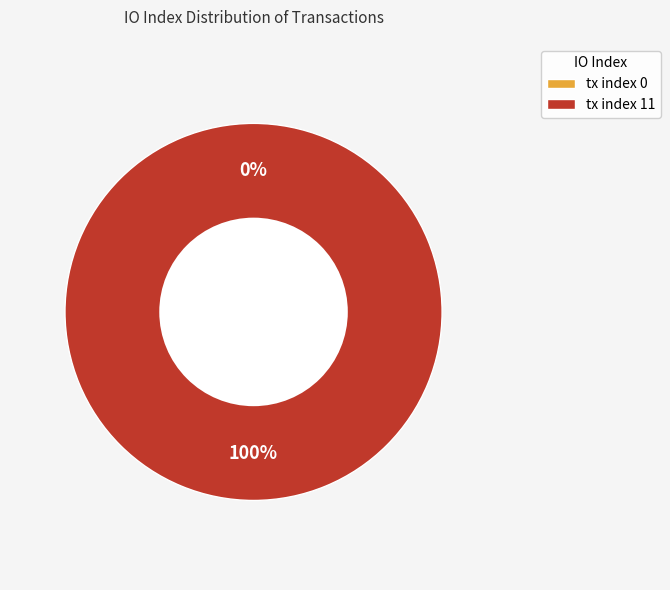

What portion of the pie excludes tx index 0?

100.0%